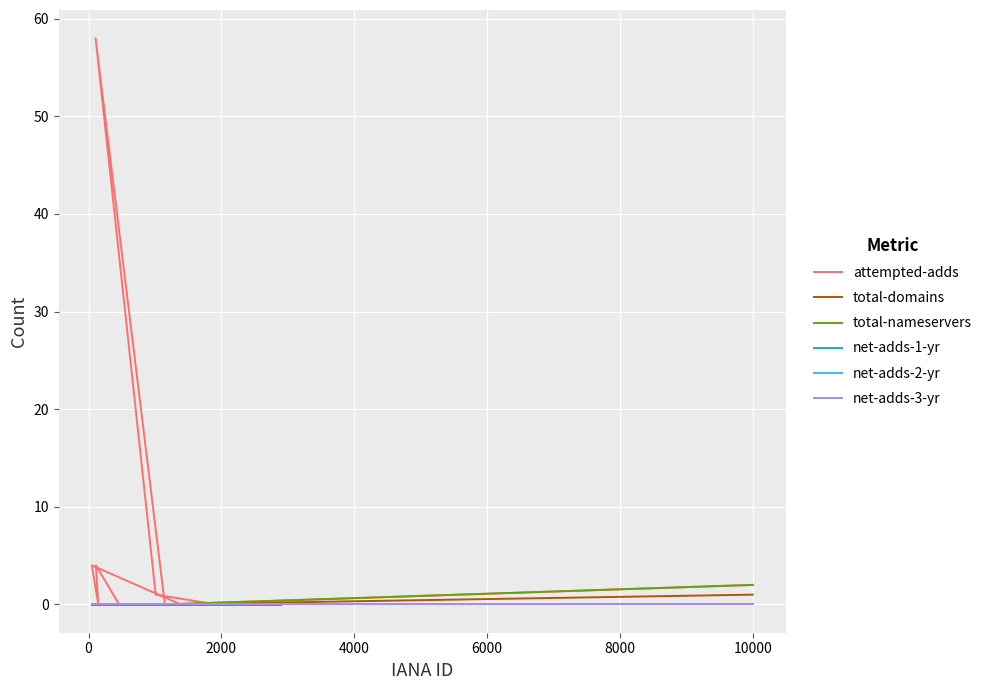

What is the maximum value for total-nameservers?

2